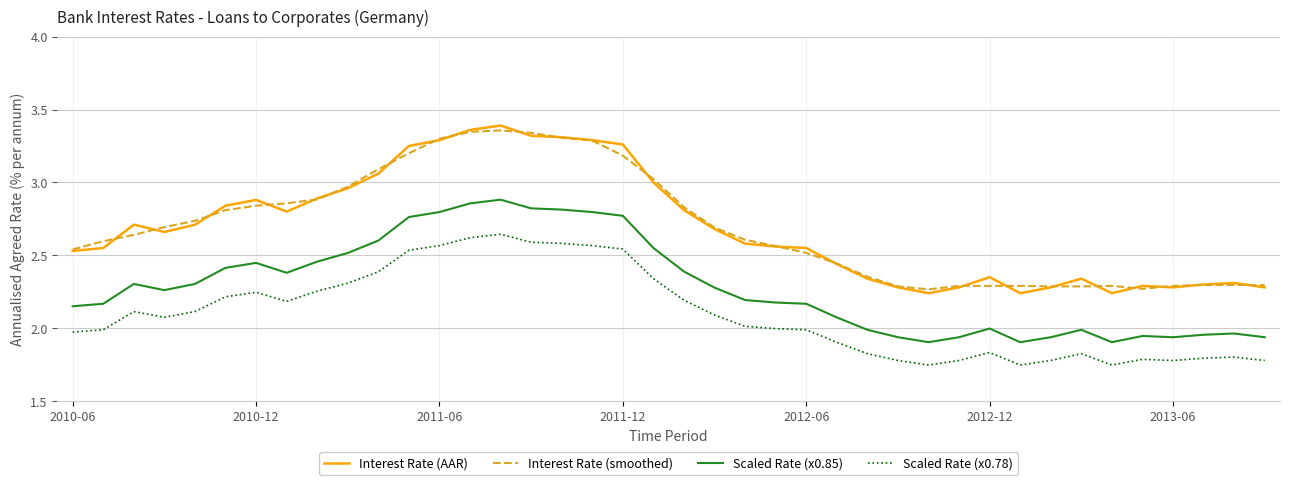

Which series has the largest range (max minus min)?

Interest Rate (AAR)